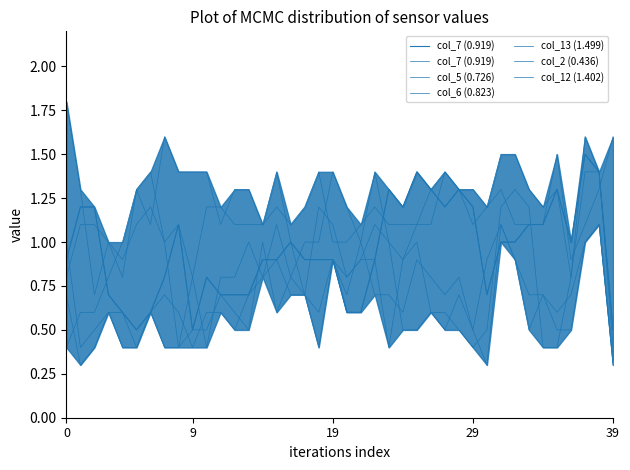

Reading left to right, transcribe all the data shown in this chart.

col_7 (0.919): 0.9	1.2	1.2	0.7	0.6	0.5	0.6	0.8	1.1	0.5	0.8	0.7	0.7	0.7	0.9	0.9	1.0	0.9	0.9	0.9	0.6	0.6	0.9	1.3	1.2	1.4	1.3	1.2	1.3	1.2	0.7	1.0	1.0	1.1	1.1	1.3	1.0	1.5	1.4	0.5
col_5 (0.726): 0.4	0.6	0.6	0.8	1.0	1.3	1.1	1.6	1.4	1.4	1.4	1.1	1.3	1.3	1.1	1.4	1.0	0.7	1.2	1.1	0.8	0.9	0.9	0.4	0.9	1.1	1.3	1.4	1.3	1.3	1.2	1.5	1.5	1.3	1.2	1.3	0.8	1.6	1.4	0.4
col_6 (0.823): 1.8	1.3	0.7	1.0	0.8	1.3	1.4	1.0	0.4	0.8	0.4	0.8	0.8	1.0	0.8	1.1	0.8	1.0	1.0	1.4	1.2	1.0	1.4	1.0	0.9	1.0	0.6	0.6	0.5	0.4	0.5	1.2	1.3	1.2	0.4	0.4	0.8	1.4	1.4	0.5
col_13 (1.499): 1.0	0.4	0.5	0.6	0.6	0.4	0.6	0.4	0.4	0.5	0.5	0.7	0.6	0.5	1.0	0.6	0.8	0.7	0.4	0.9	0.8	0.9	1.1	1.0	0.5	0.5	0.6	0.5	0.7	0.5	0.9	1.1	0.9	0.5	0.7	0.5	0.5	1.0	1.1	0.3
col_2 (0.436): 0.8	1.1	1.1	1.0	0.9	1.1	1.2	1.0	1.1	0.8	1.2	1.2	1.1	1.1	1.1	1.2	1.1	1.2	1.4	1.0	1.0	1.1	1.2	1.1	1.1	1.1	1.1	1.4	1.3	1.1	1.2	1.3	1.1	1.1	1.1	1.5	0.9	1.1	1.3	1.6
col_12 (1.402): 0.7	0.3	0.4	0.6	0.4	0.4	0.6	0.7	0.6	0.4	0.6	0.6	0.5	0.7	0.8	0.9	0.7	0.7	0.6	0.9	0.7	1.0	0.7	0.7	0.6	0.9	0.8	0.7	0.8	0.5	0.3	1.1	0.9	0.7	0.7	0.6	0.7	1.0	1.1	0.3